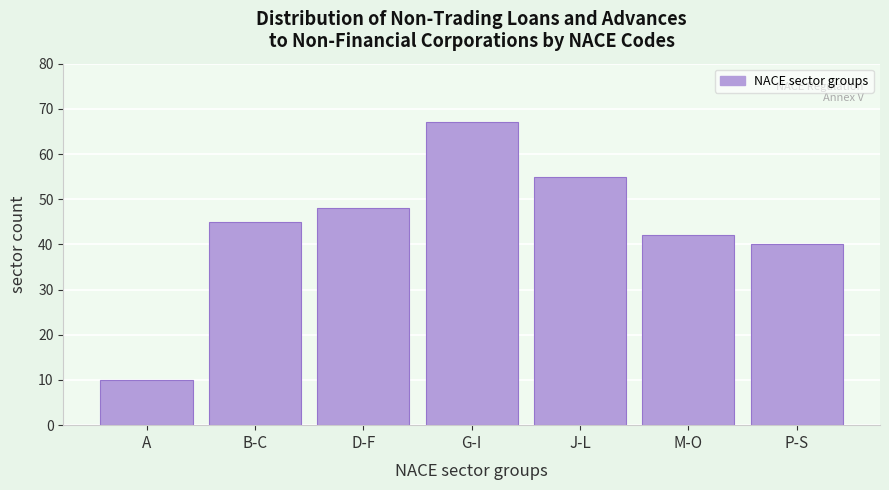

Reading left to right, extract all data points from this chart.

A=10	B-C=45	D-F=48	G-I=67	J-L=55	M-O=42	P-S=40